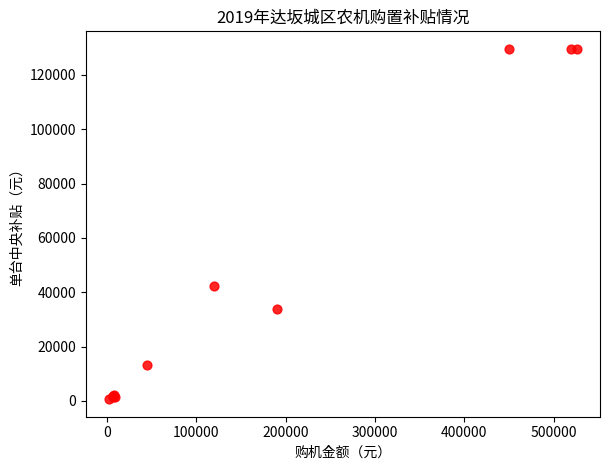

What Y value in the scatter plot is closest to 65120?

42300